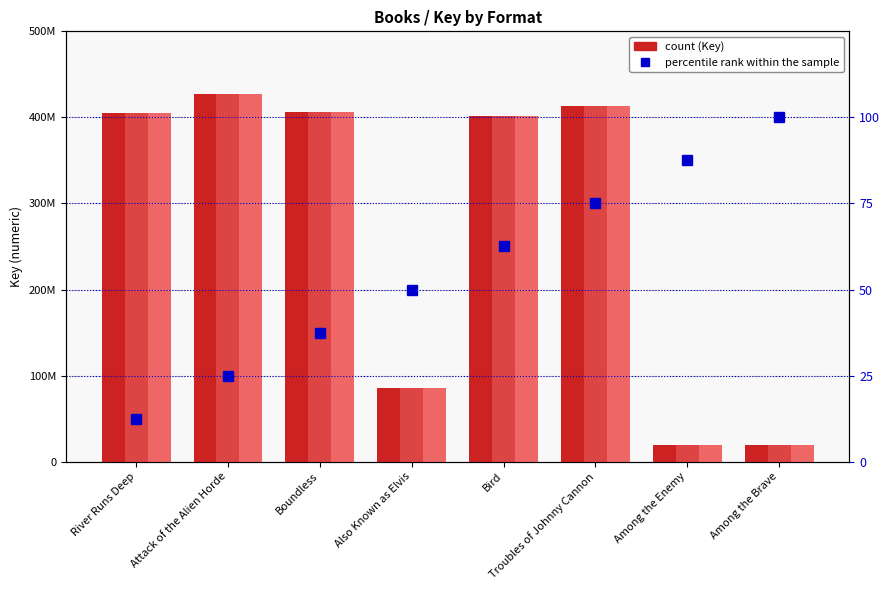

How many categories are shown in the chart?

8